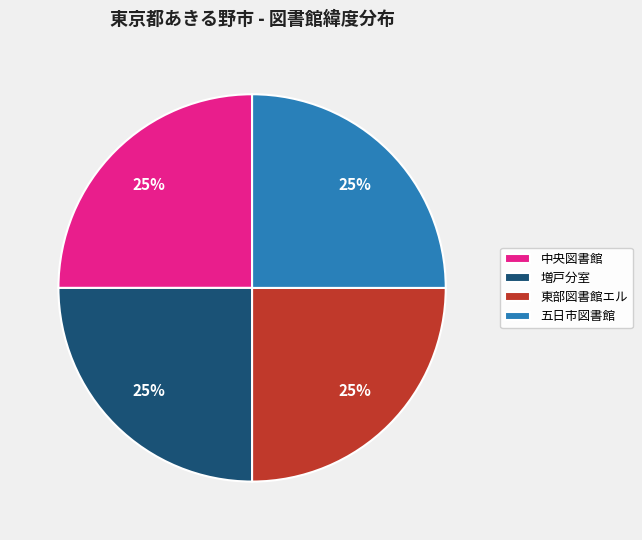

What percentage is the 中央図書館 slice, to the nearest percent?

25%